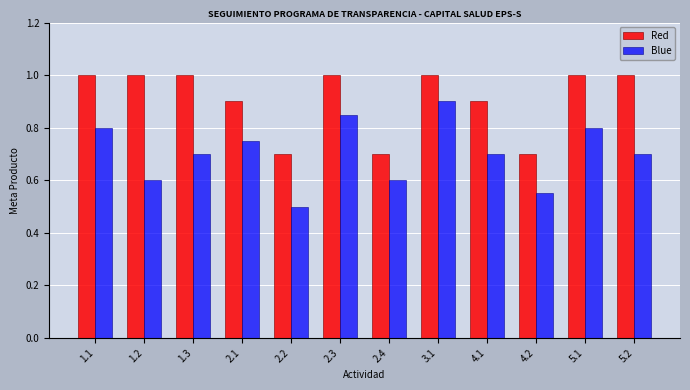

At 2.1, list the series in order from smallest to largest.

Blue, Red